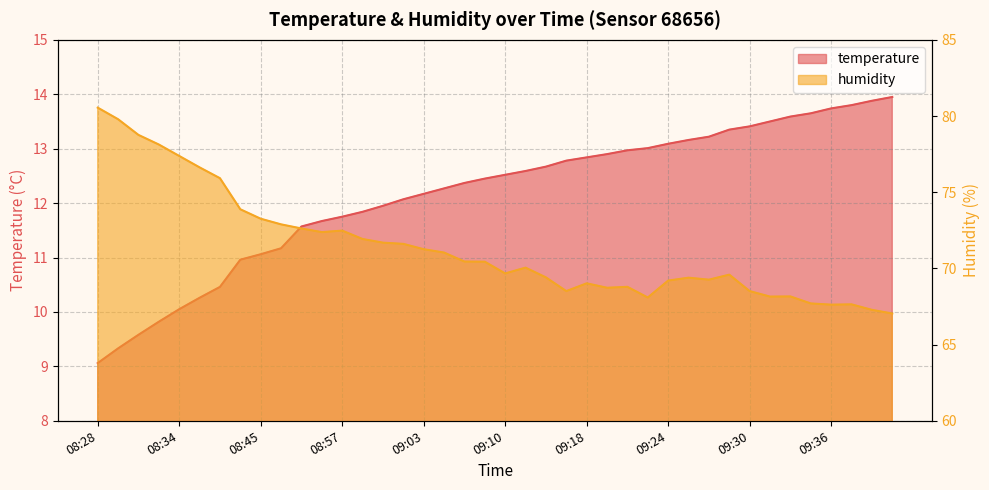

How many lines are shown in the chart?

2